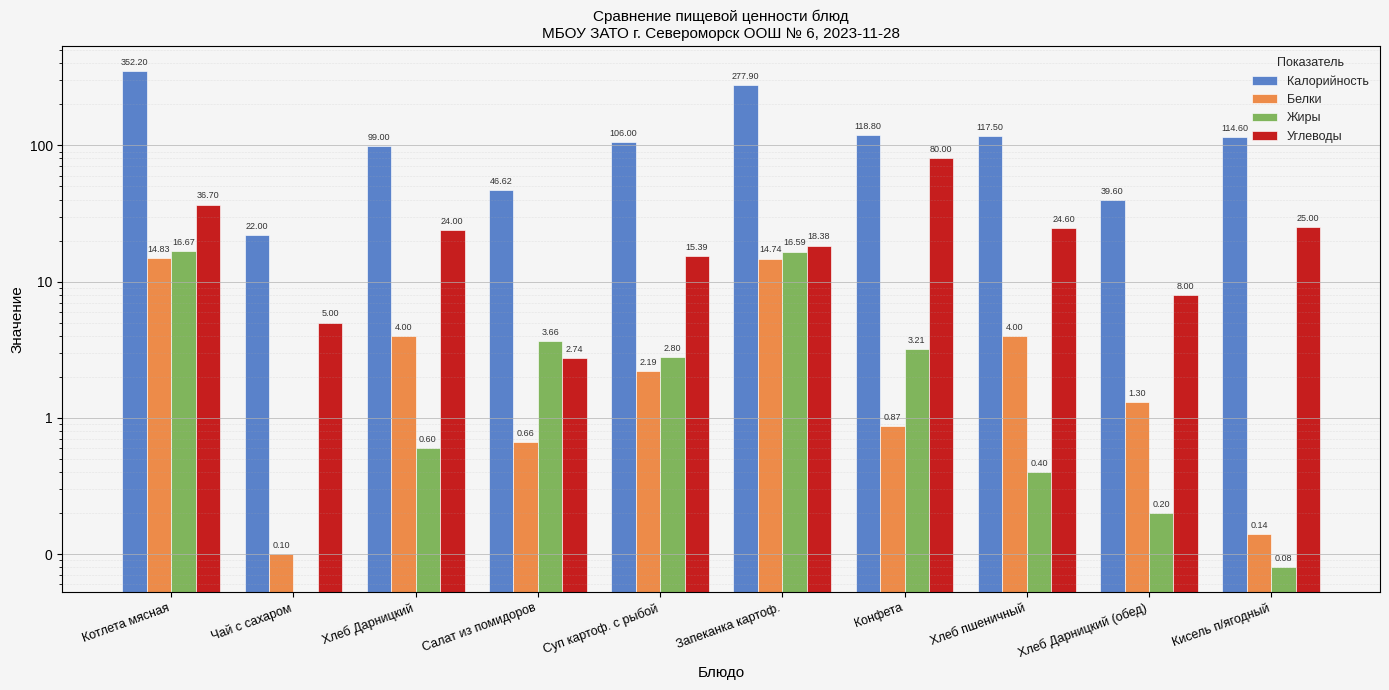

At which category is the sum across all series the highest?

Котлета мясная